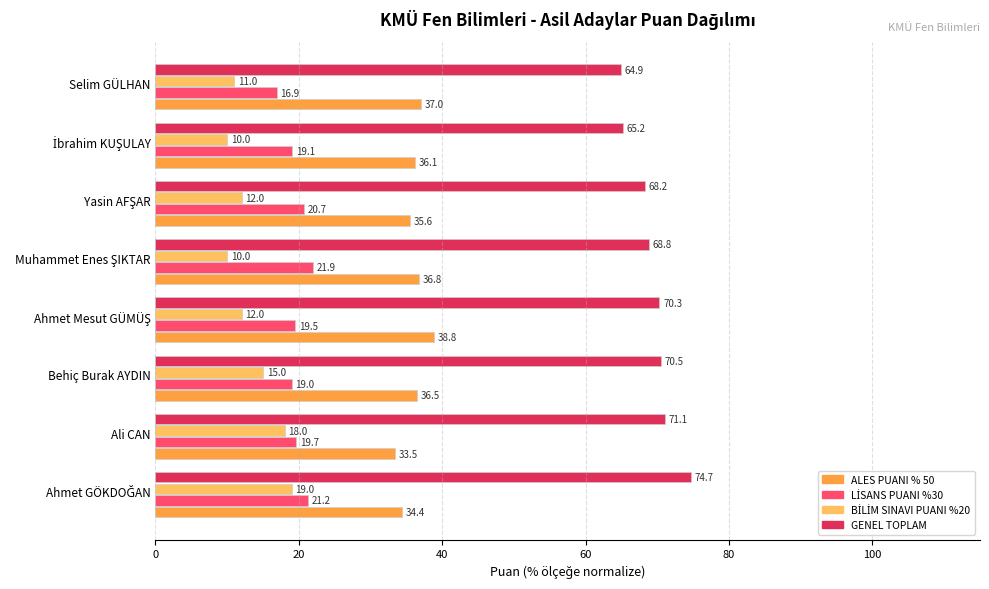

What is the greatest value displayed?

74.7